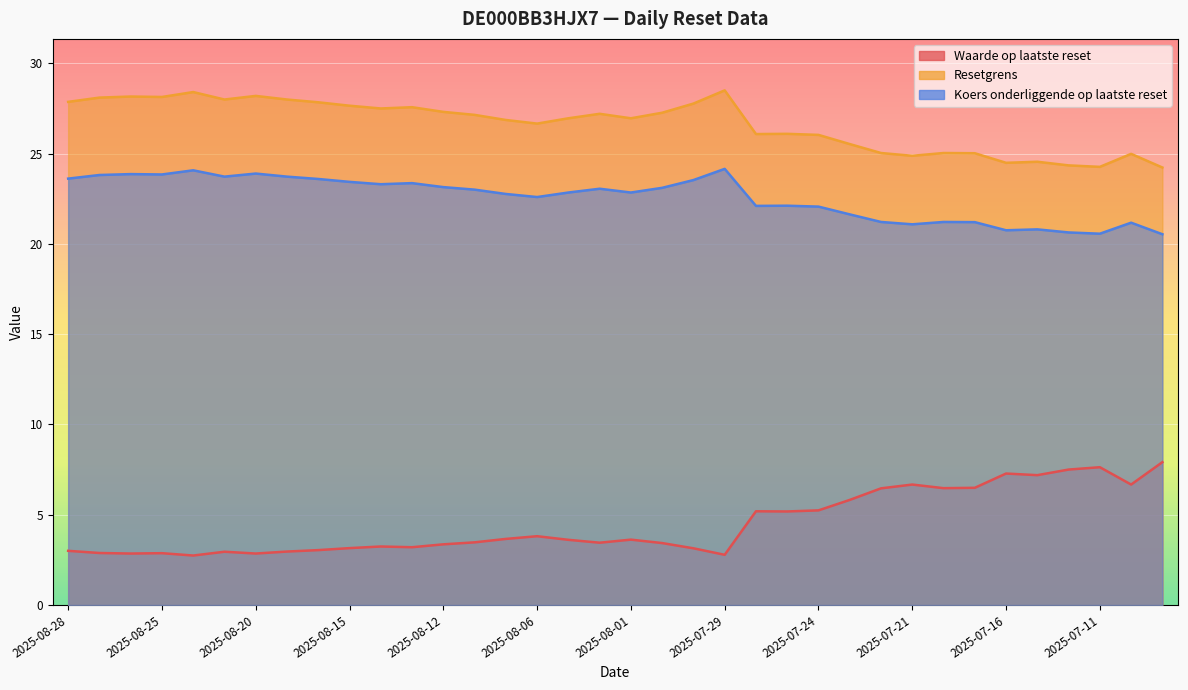

Which has a higher value, 2025-07-23 or 2025-07-09?

2025-07-09